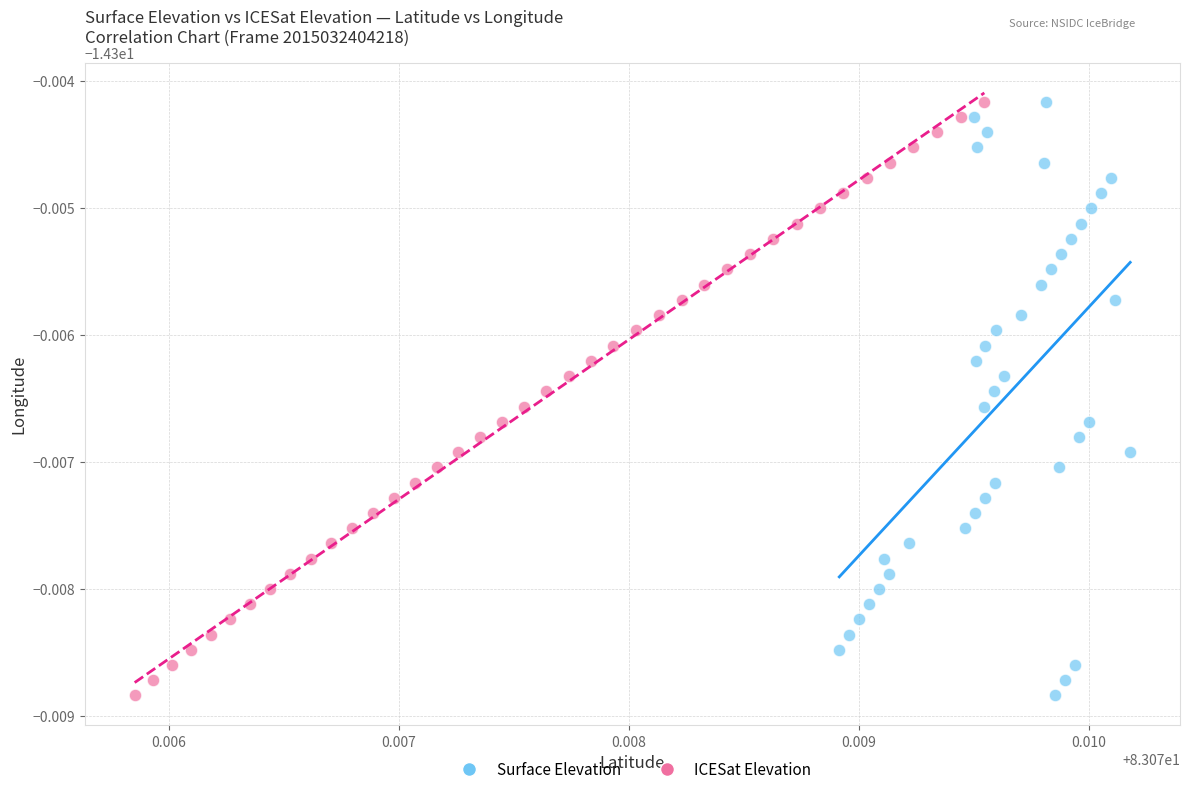

What are all the series names shown in the legend?

Surface Elevation, ICESat Elevation